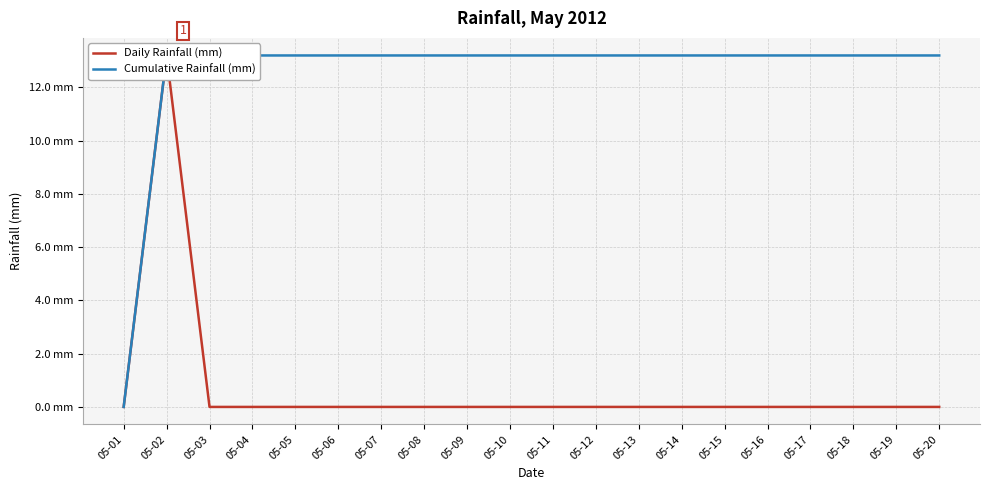

True or false: Daily Rainfall (mm) has a value of 0.0 at 05-16.

True